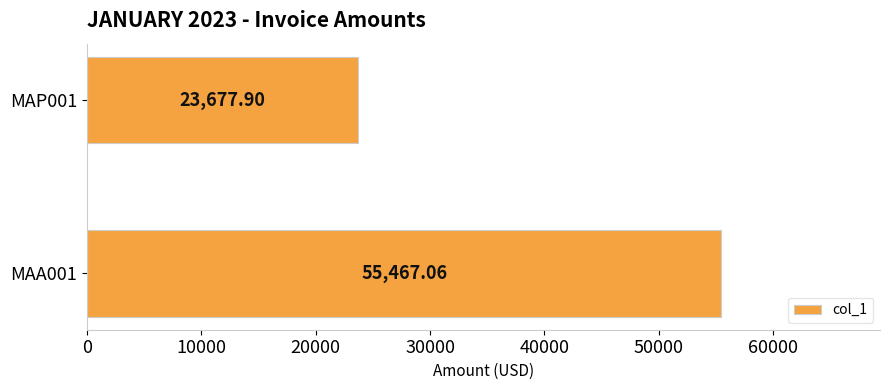

What is the difference between the maximum and minimum values?

31789.2